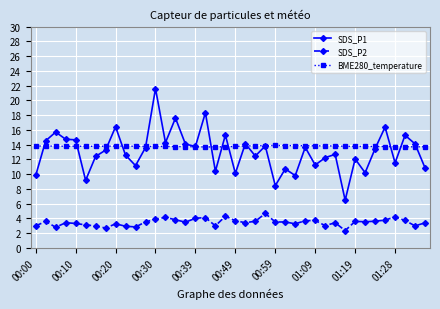

List the series in order of their peak value, highest first.

SDS_P1, BME280_temperature, SDS_P2